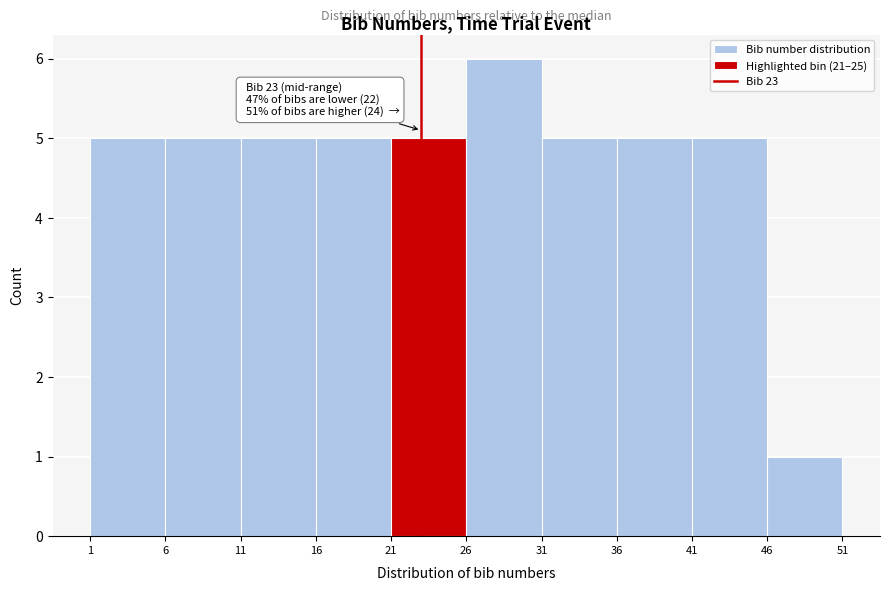

Over which range of the x-axis is the bar tallest?

26 to 31